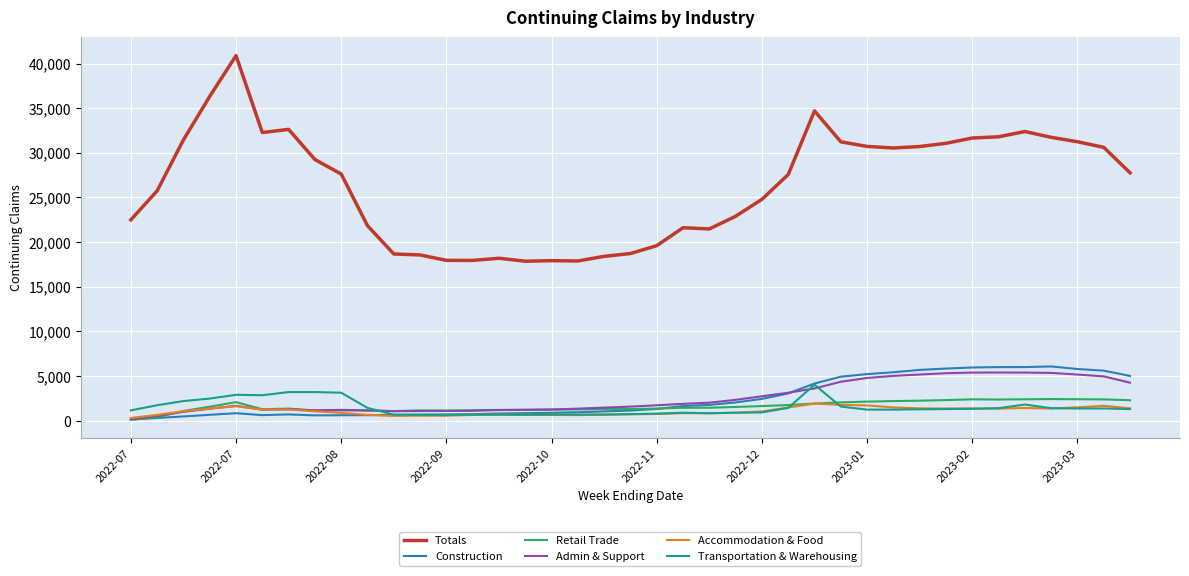

How many series are shown in this chart?

6